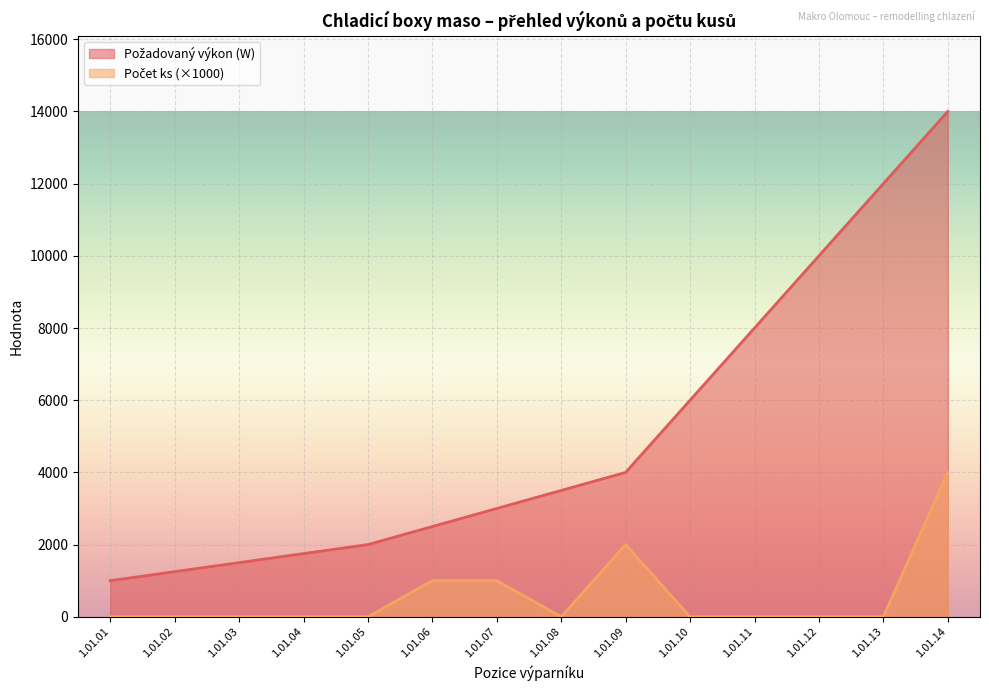

Count the Počet ks values in the range 0 to 1000.

12